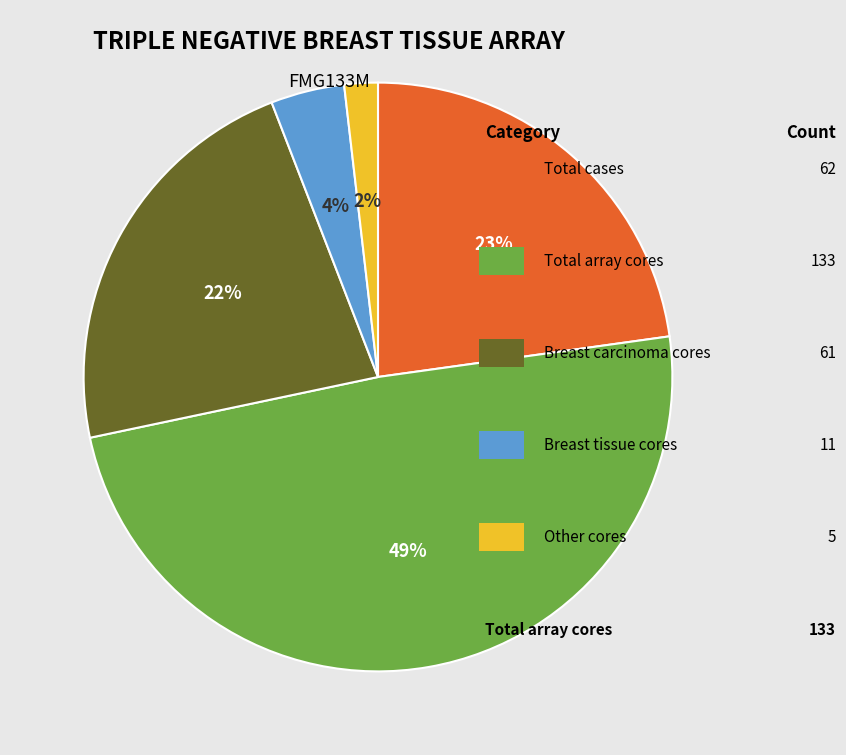

To the nearest percent, what is the difference between the largest and smallest slice percentages?

47%